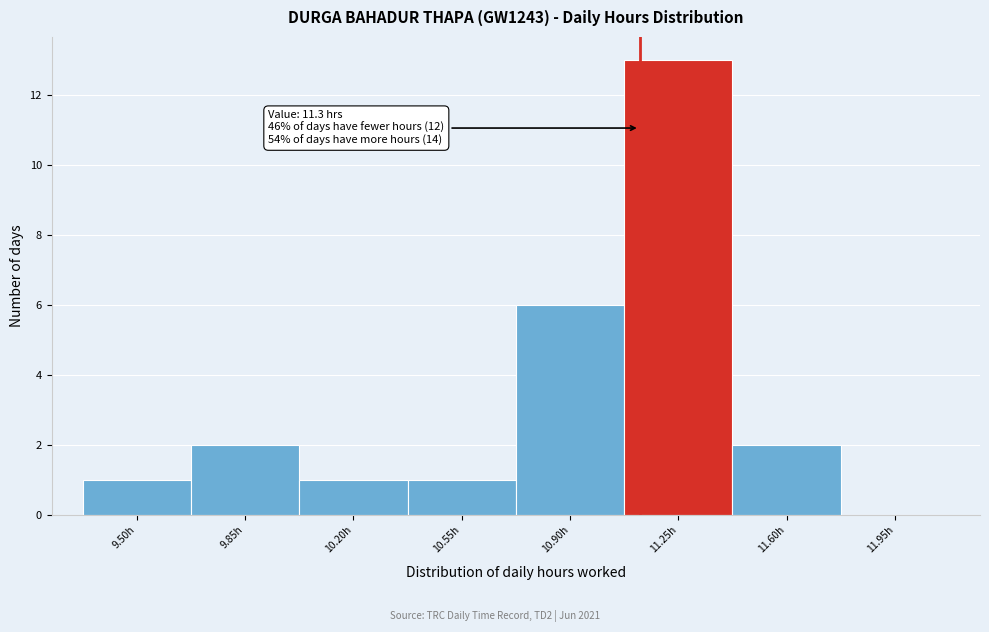

Reading right to left, list all the values displayed in this chart.

11.95h=0	11.60h=2	11.25h=13	10.90h=6	10.55h=1	10.20h=1	9.85h=2	9.50h=1